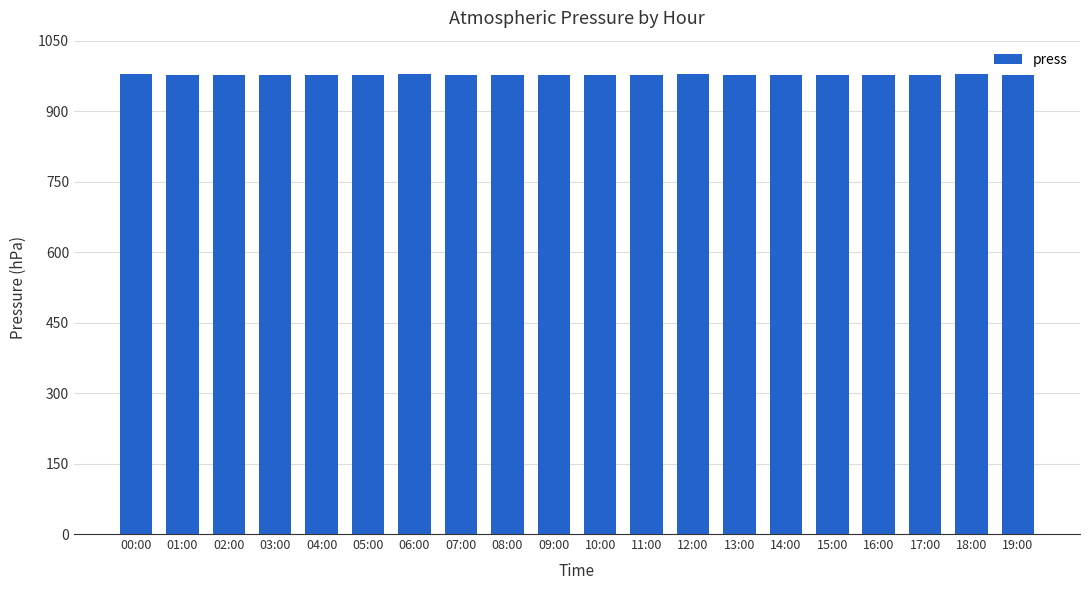

What is the maximum value shown in the chart?

978.2